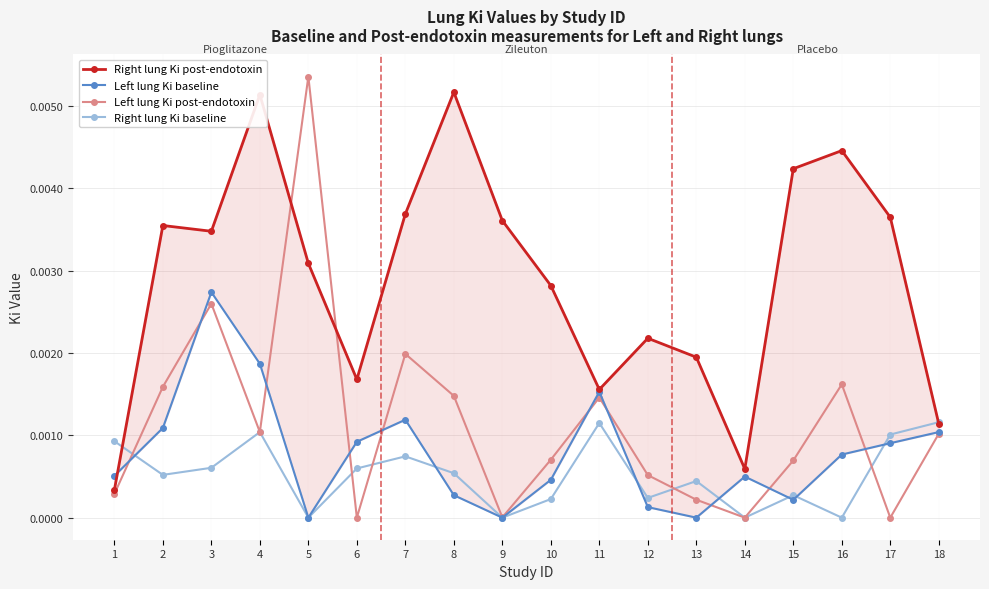

Where do Left lung Ki post-endotoxin and Left lung Ki baseline first cross each other?

1 and 2